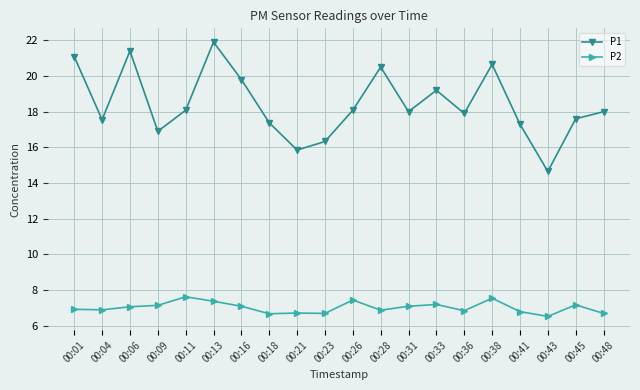

What is the minimum value shown in the chart?

6.5